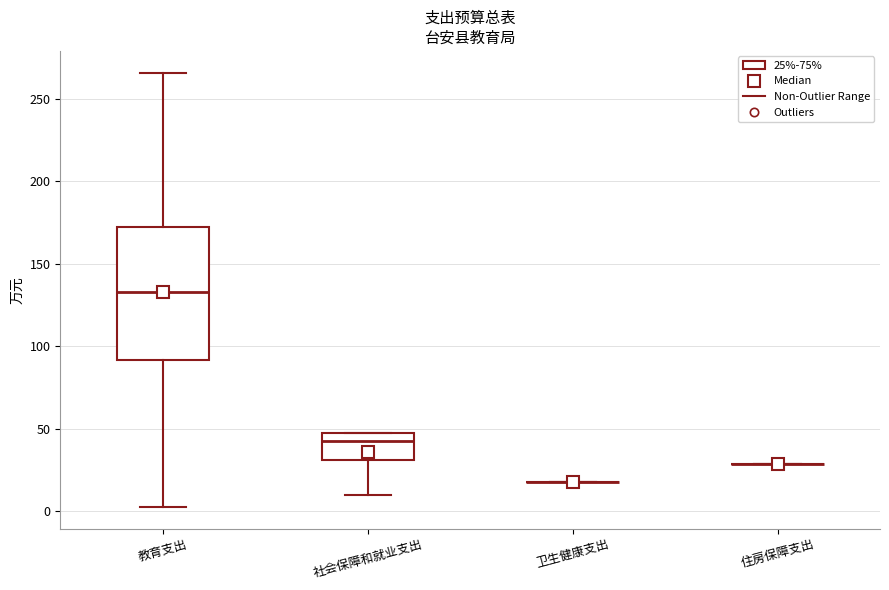

Reading left to right, read every box against the y-axis: the position of its median line, the range the box covers, and the ends of its whiskers. The values are not printed on the chart, so give them approximately, as read against the axis.

教育支出: median 135, box 90 to 170, whiskers 5 to 265
社会保障和就业支出: median 45, box 30 to 50, whiskers 10 to 50
卫生健康支出: box collapsed to a line at 20, whiskers 20 to 20
住房保障支出: box collapsed to a line at 30, whiskers 30 to 30